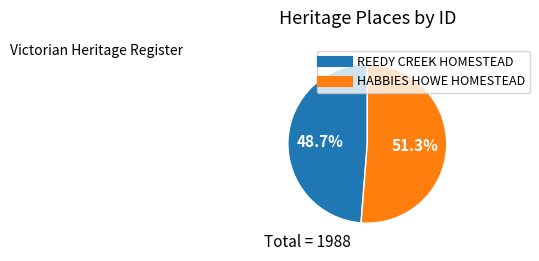

Which category accounts for the majority?

HABBIES HOWE HOMESTEAD